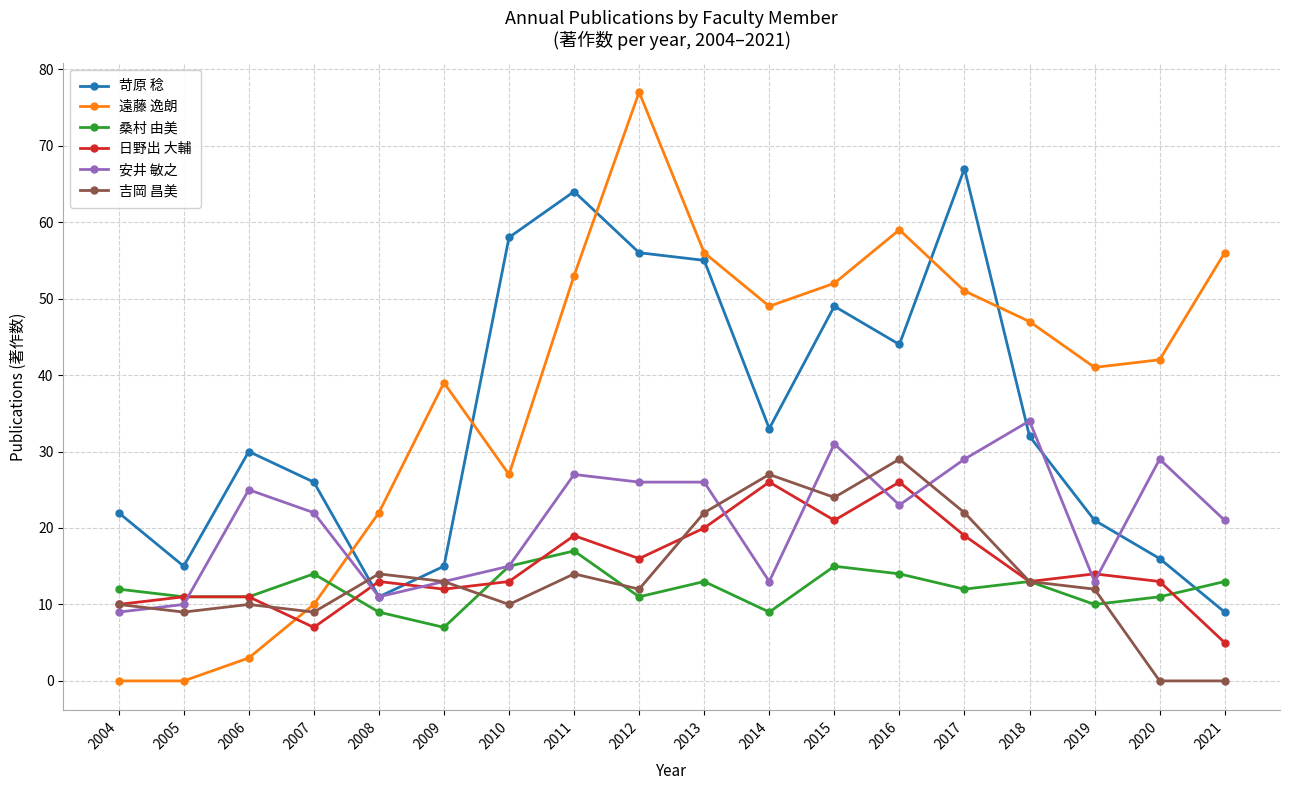

What is the difference between the highest and lowest values at 2005?

15